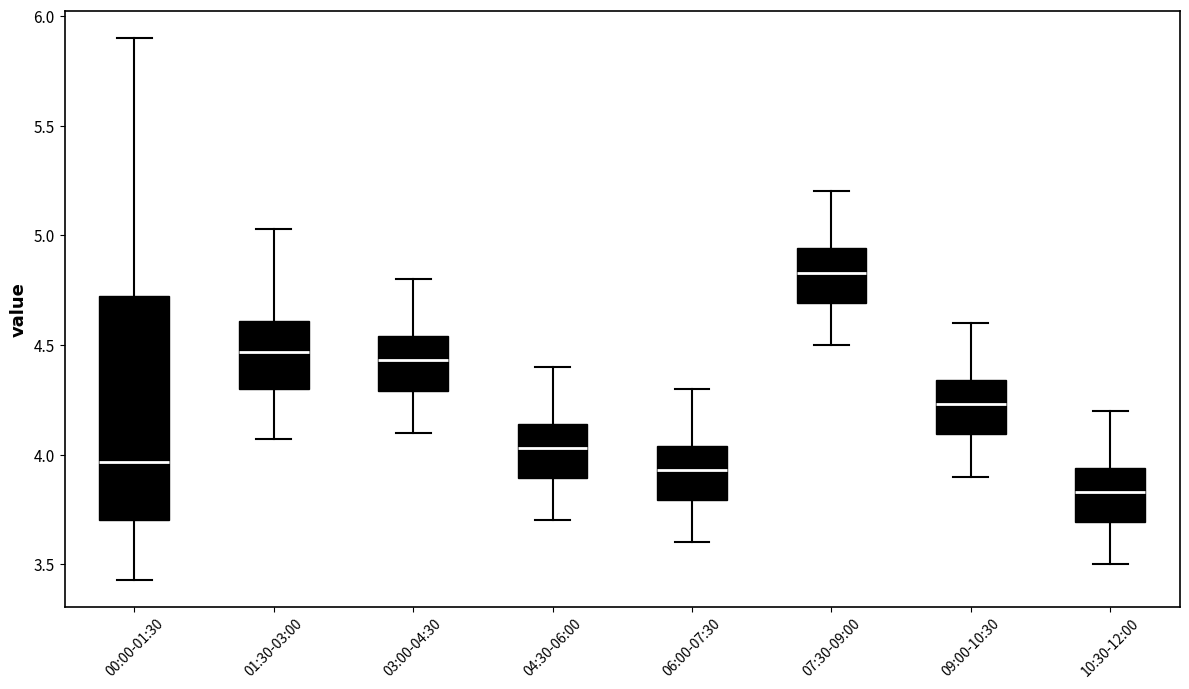

Where is the lower edge of the box for 01:30-03:00 on the y-axis? The values are not printed on the chart, so give them approximately, as read against the axis.

4.30